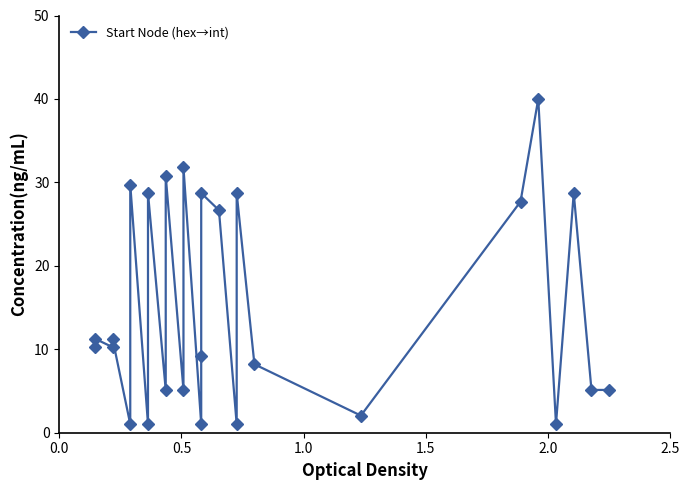

What is the value of the 4th point from the left?

11.3